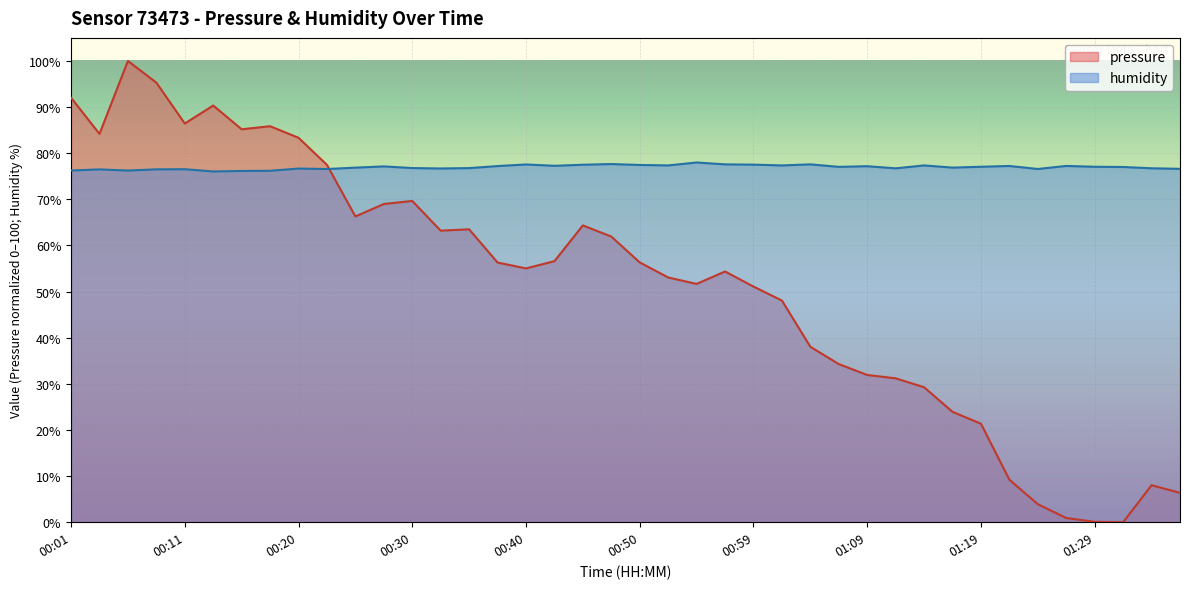

At which label does humidity reach its peak?

00:55